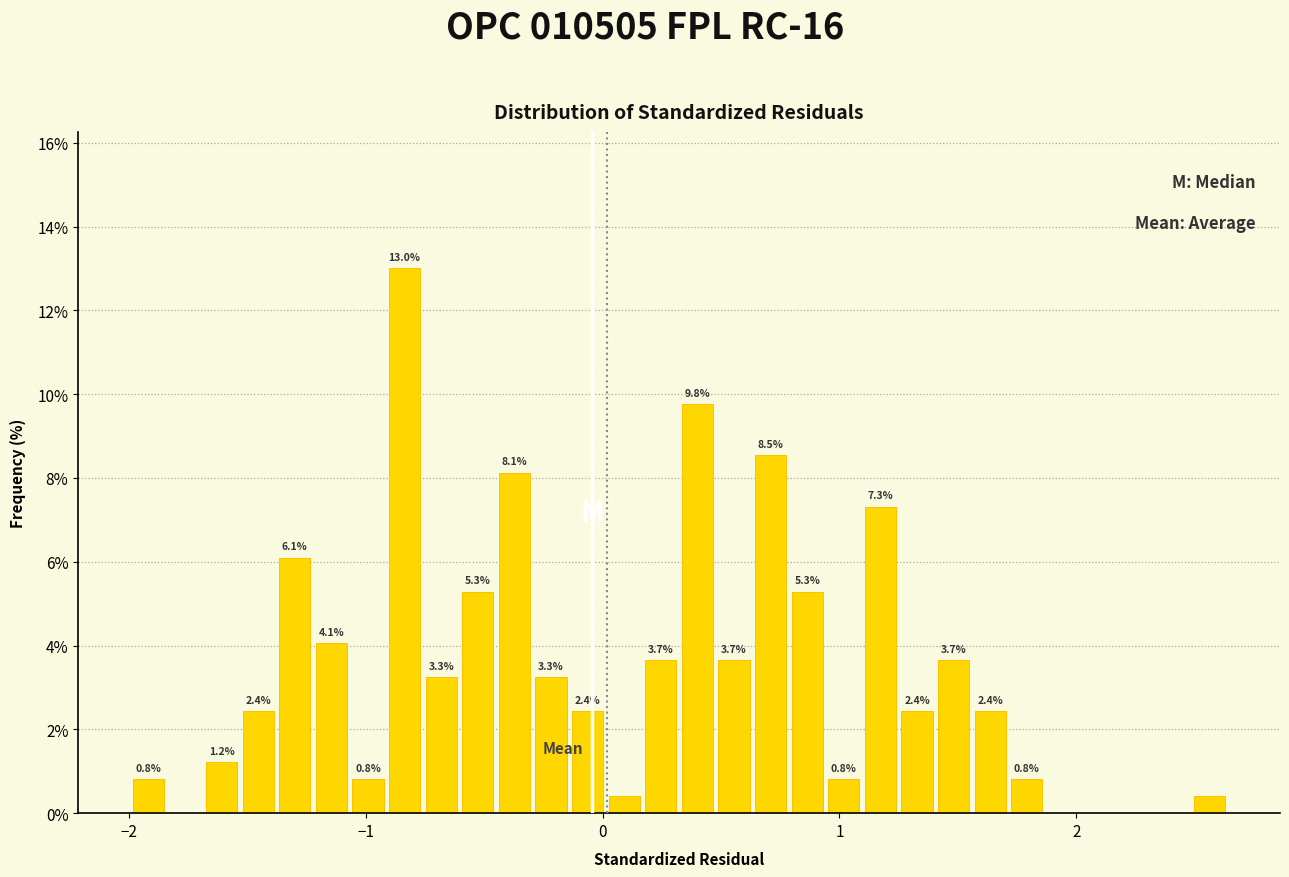

Read against the x-axis, roughly where is the centre of the tallest bar?

-0.8